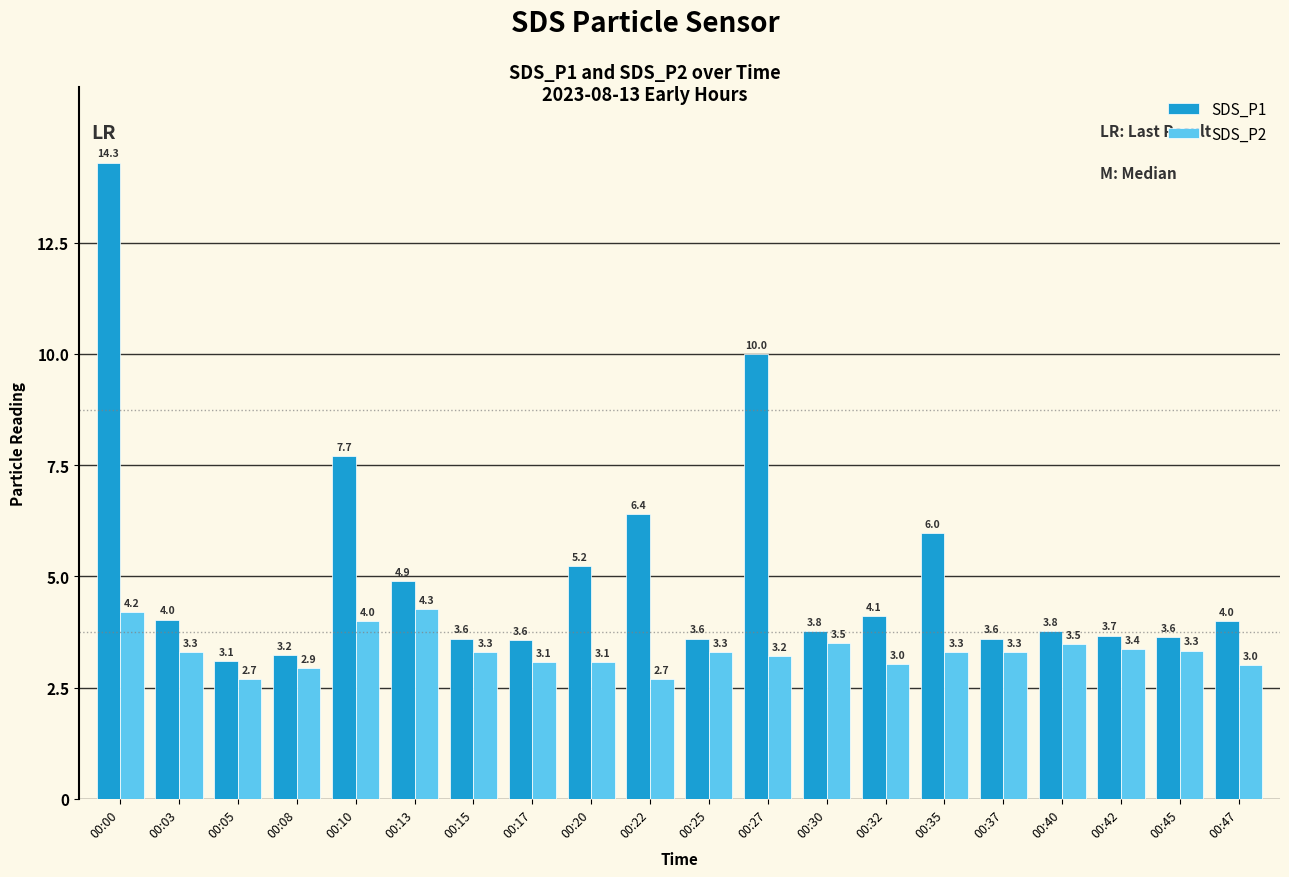

At 00:13, list the series in order from smallest to largest.

SDS_P2, SDS_P1